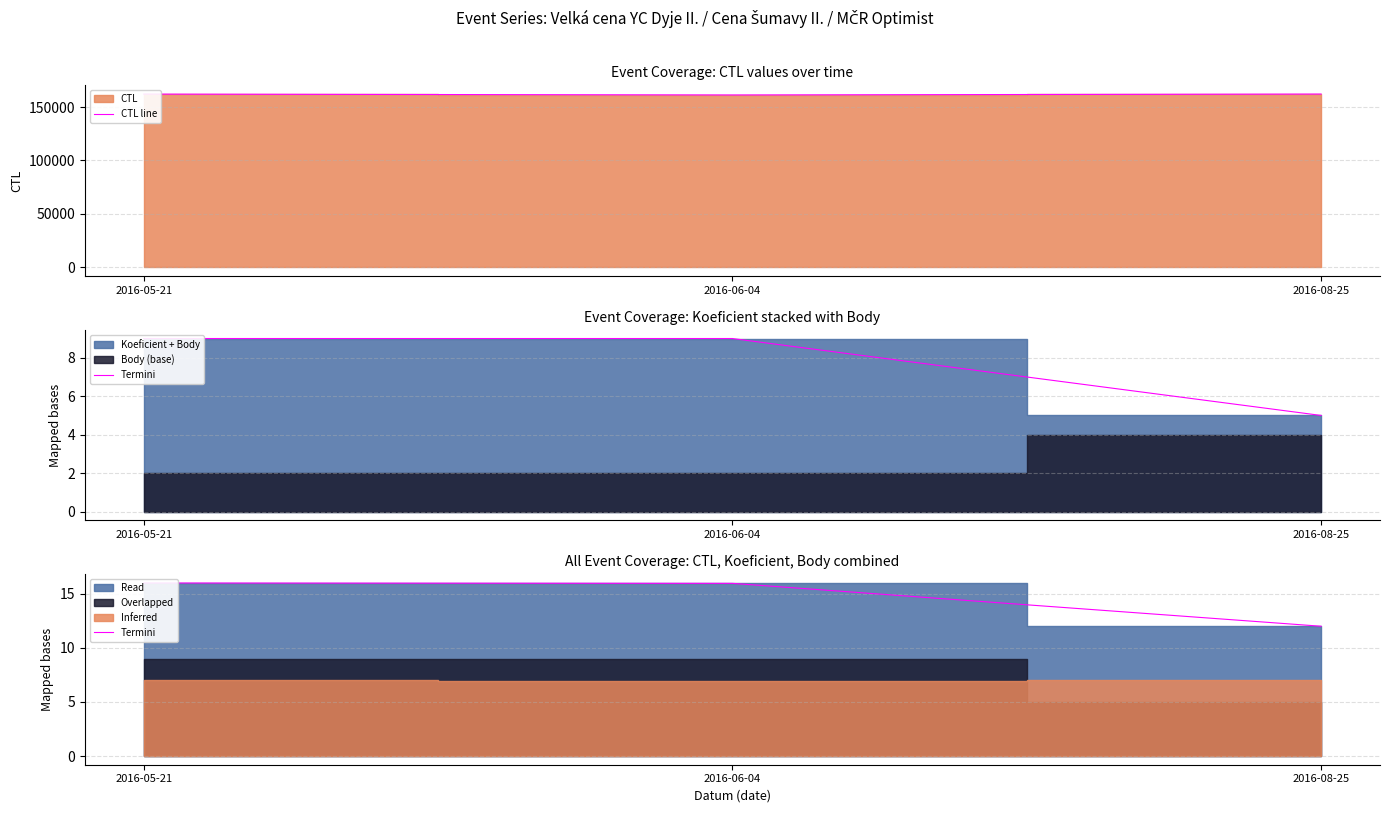

Which series has the largest range (max minus min)?

CTL line